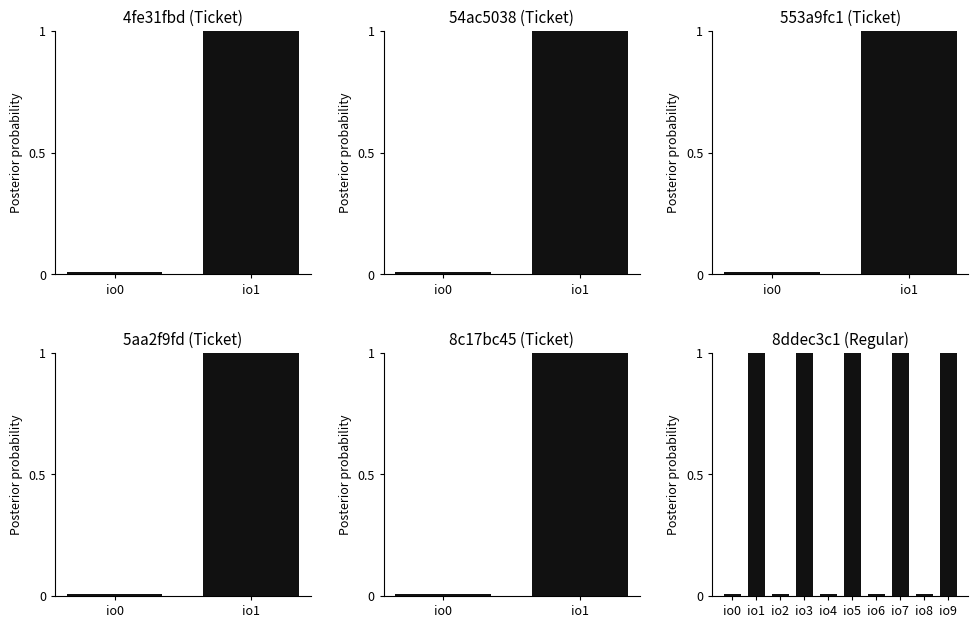

How many categories are shown in the chart?

10